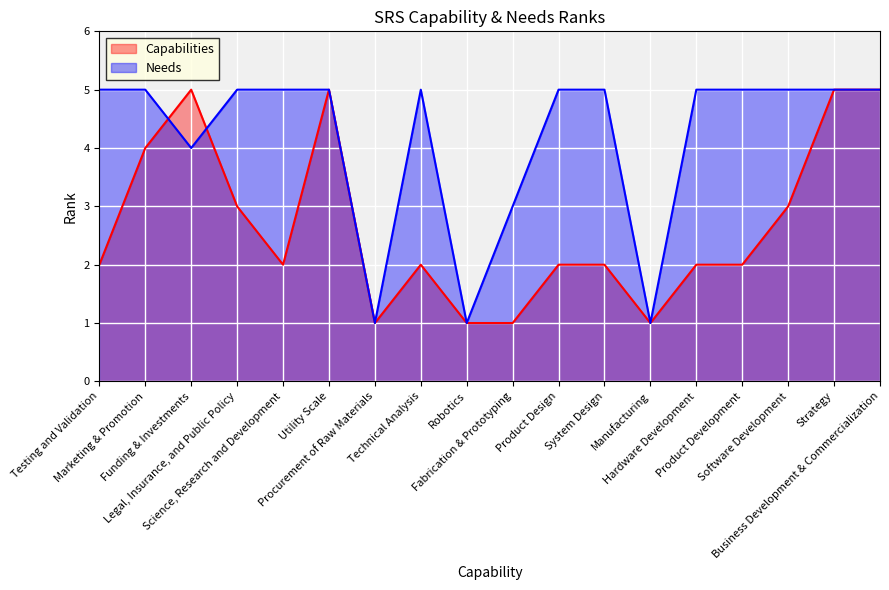

What is the difference between the maximum and second lowest values in the Needs series?

4